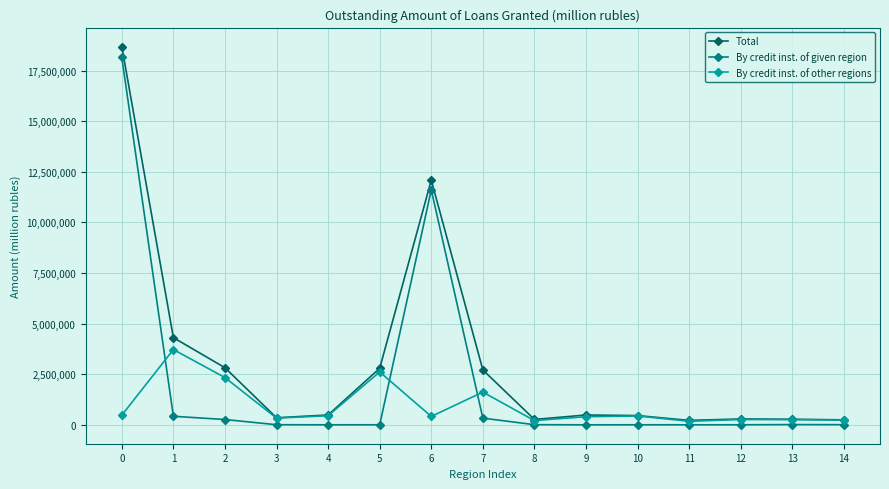

What is the sum of the By credit inst. of given region values at 10 and 3?

5502